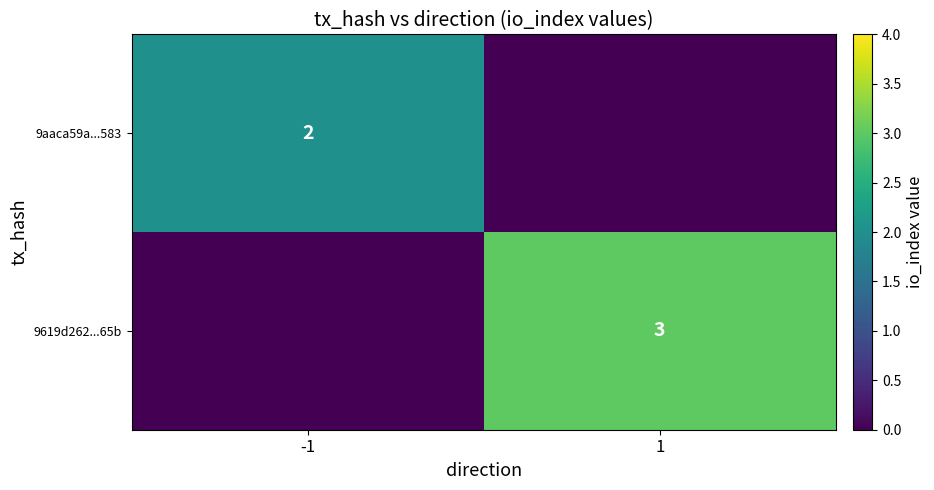

The value of 9aaca59a...583 at -1 is 1. True or false?

False